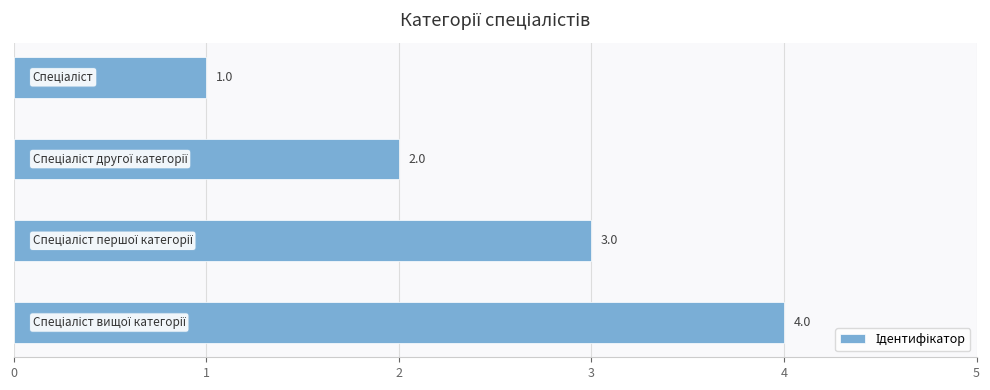

How many values are between 2 and 4?

3